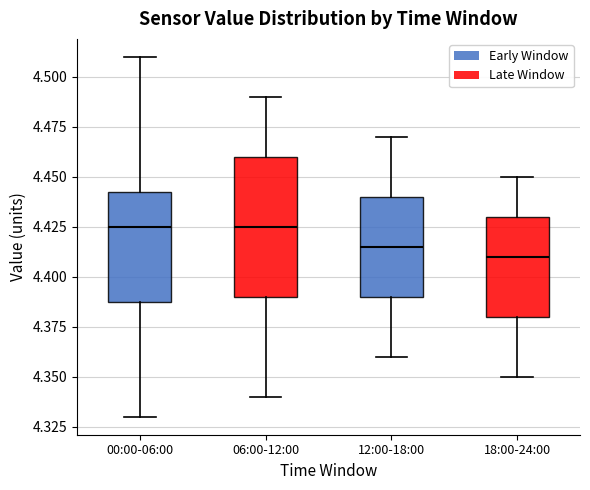

Where does the lower whisker of the box for 06:00-12:00 end on the y-axis? The values are not printed on the chart, so give them approximately, as read against the axis.

4.340